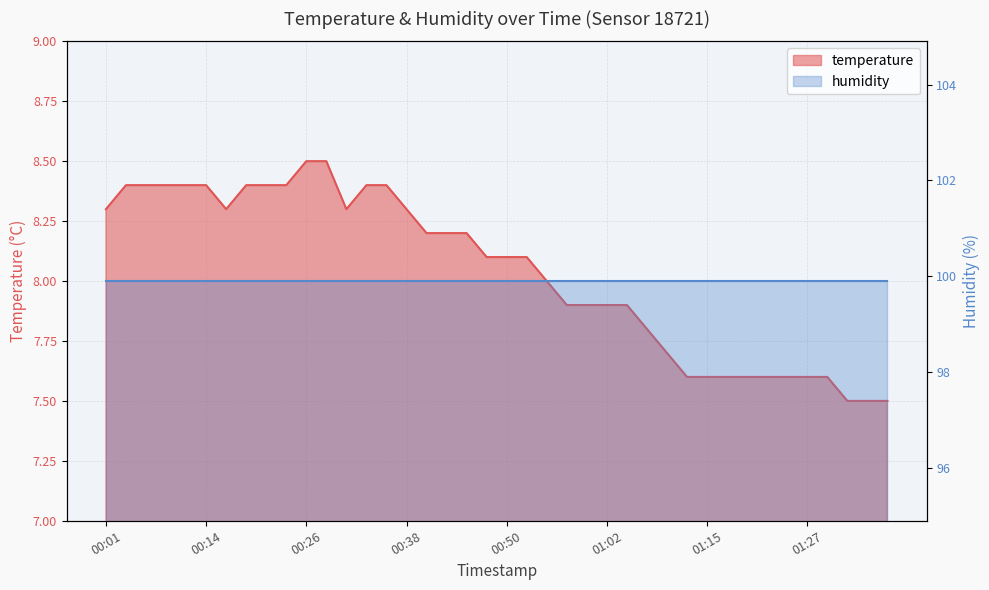

What is the value of the 40th point from the left?

7.5